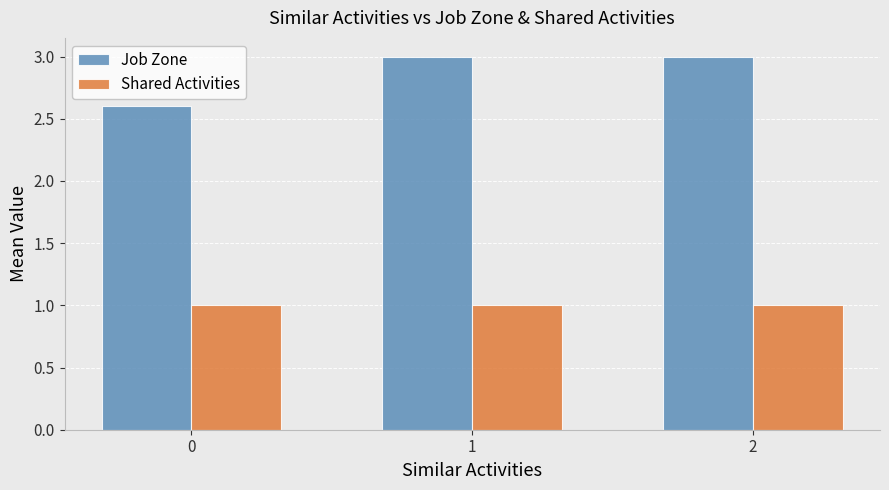

How many categories are shown in the chart?

3